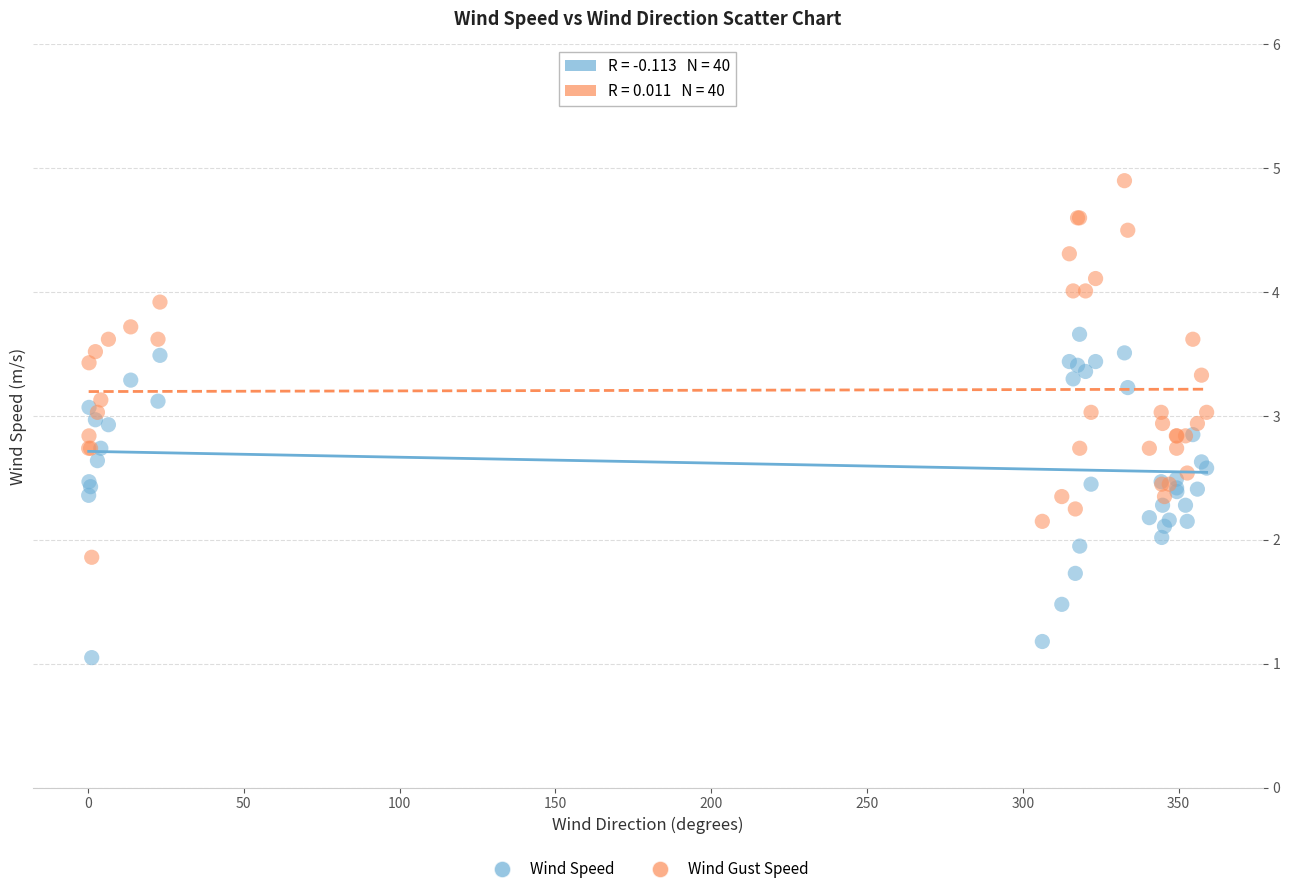

Which series has the widest spread of Y values?

Wind Gust Speed